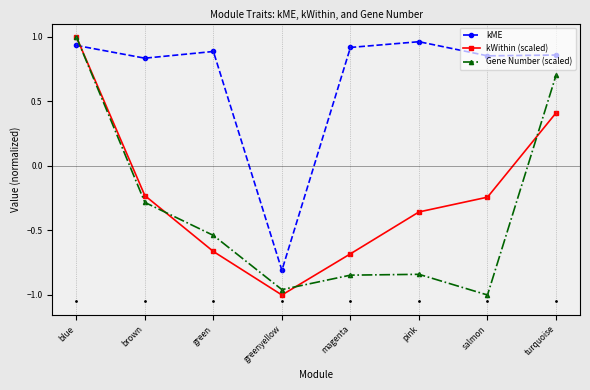

Is it true that Gene Number (scaled) equals -0.8 at magenta?

True